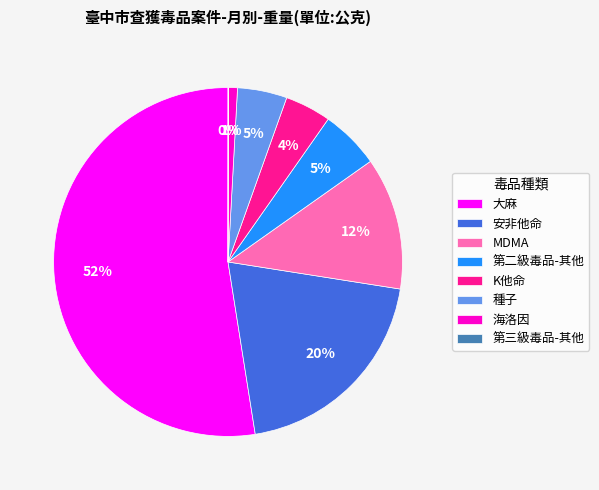

Is it true that 海洛因 is 11% of the pie?

False